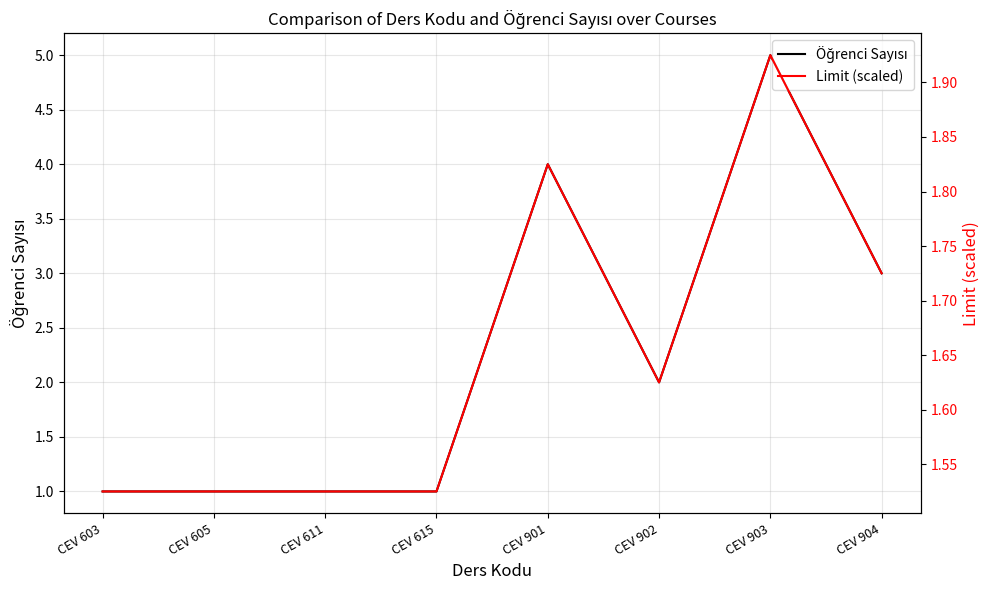

Reading right to left, what are all the values shown in this chart?

Öğrenci Sayısı: CEV 904=3.0	CEV 903=5.0	CEV 902=2.0	CEV 901=4.0	CEV 615=1.0	CEV 611=1.0	CEV 605=1.0	CEV 603=1.0
Limit (scaled): CEV 904=1.7	CEV 903=1.9	CEV 902=1.6	CEV 901=1.8	CEV 615=1.5	CEV 611=1.5	CEV 605=1.5	CEV 603=1.5